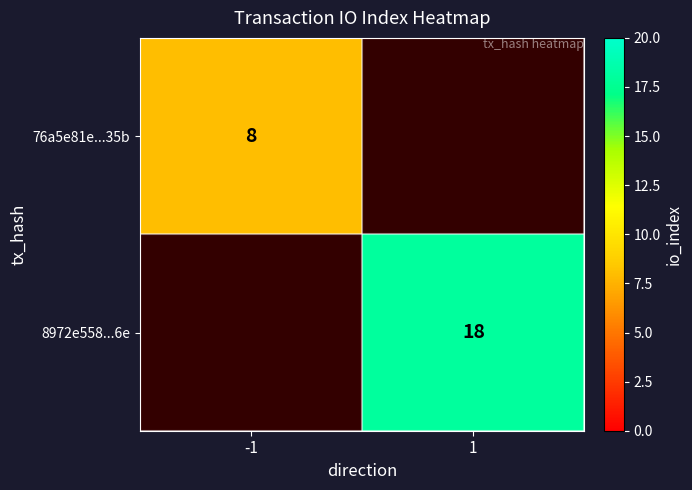

The 76a5e81e...35b series shows 4 at -1. True or false?

False